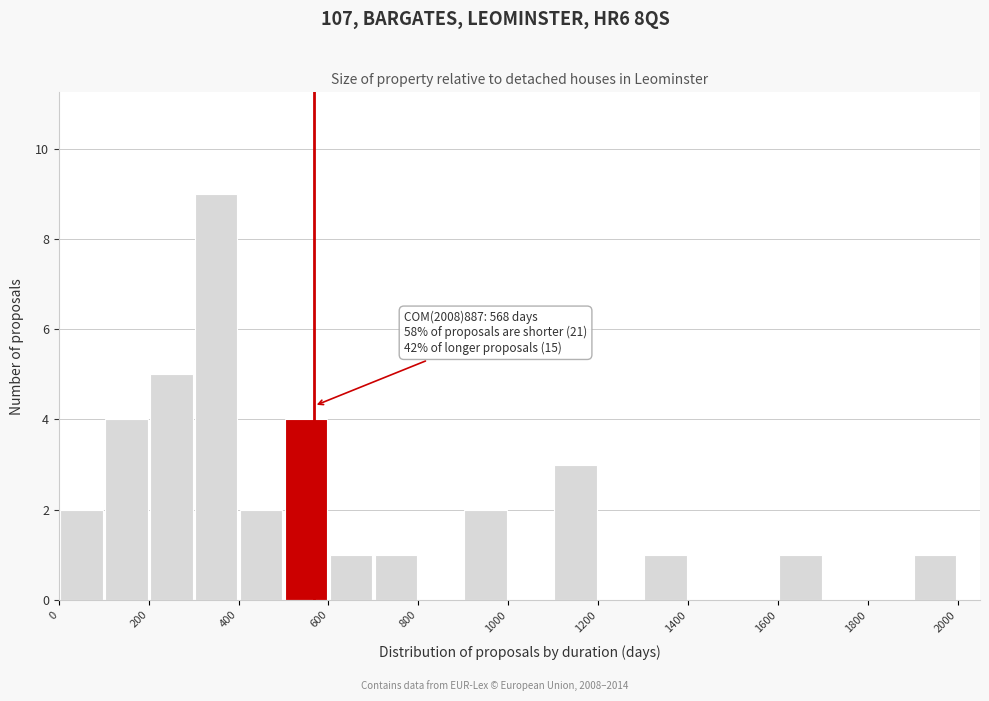

Which range on the x-axis has the tallest bar?

300 to 400